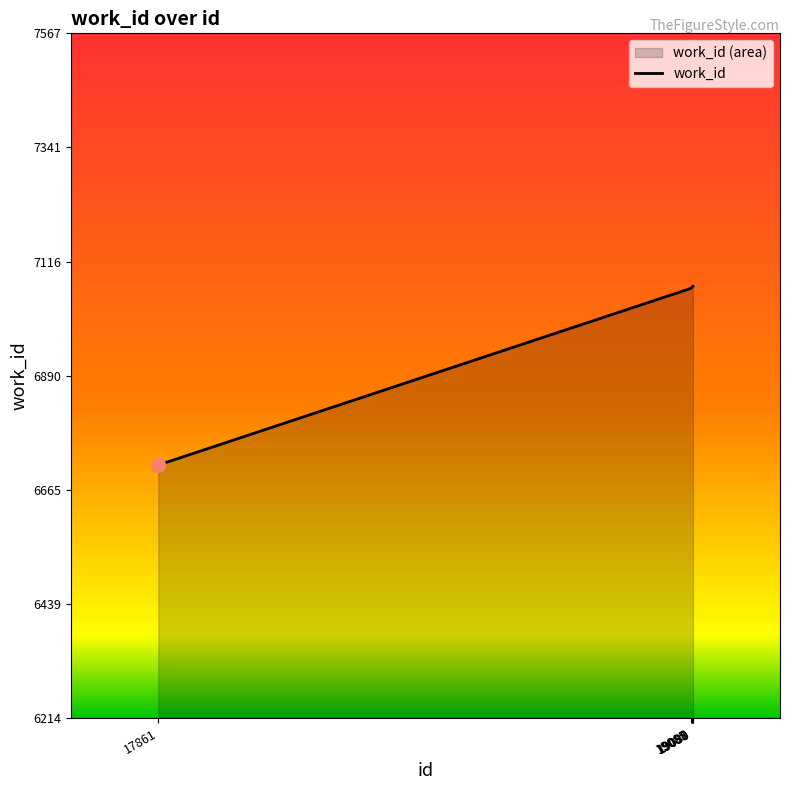

Rank the categories by value from highest to lowest.

19090, 19088, 19089, 19087, 19085, 17861